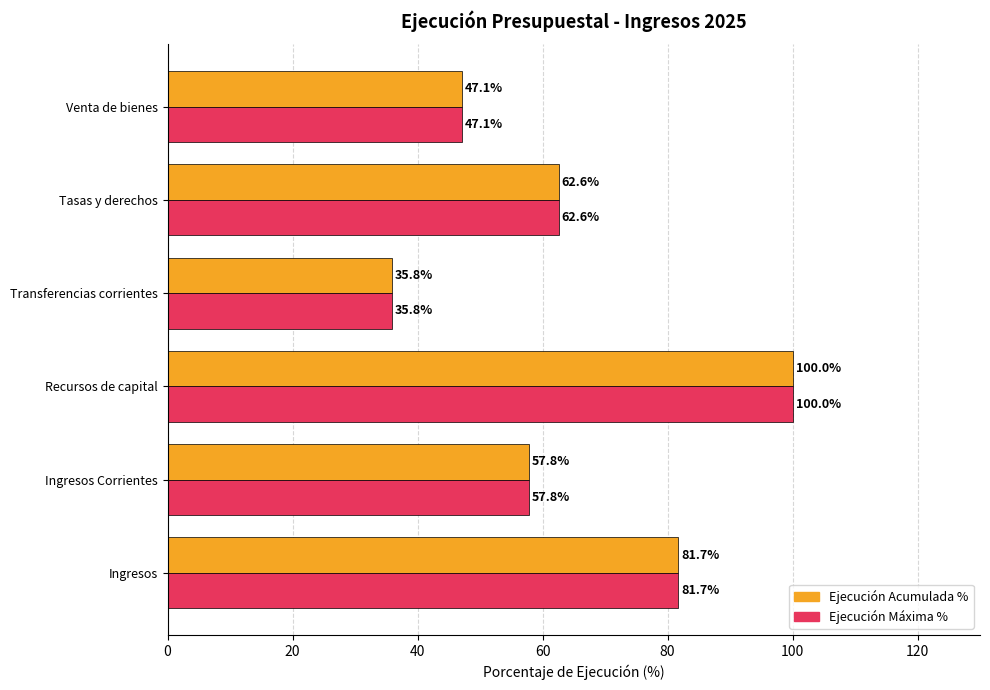

At which category is the sum across all series the highest?

Recursos de capital